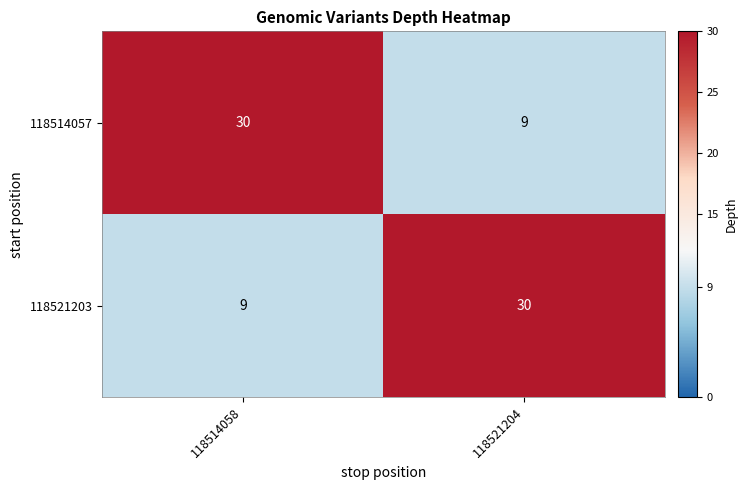

What is the spread (max minus min) of values at 118521204?

21